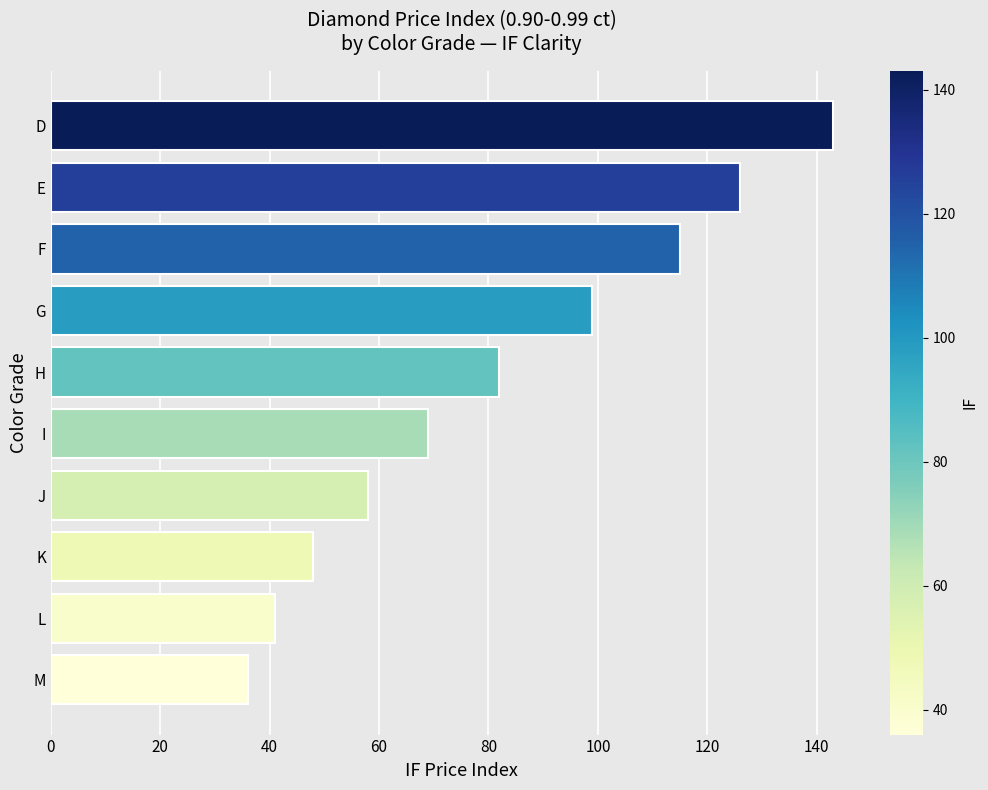

What is the change in value from H to F?

+33